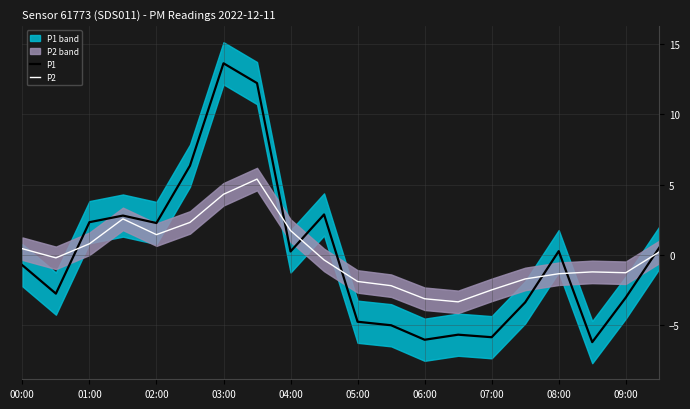

Read the P2 value at 04:00.

1.7